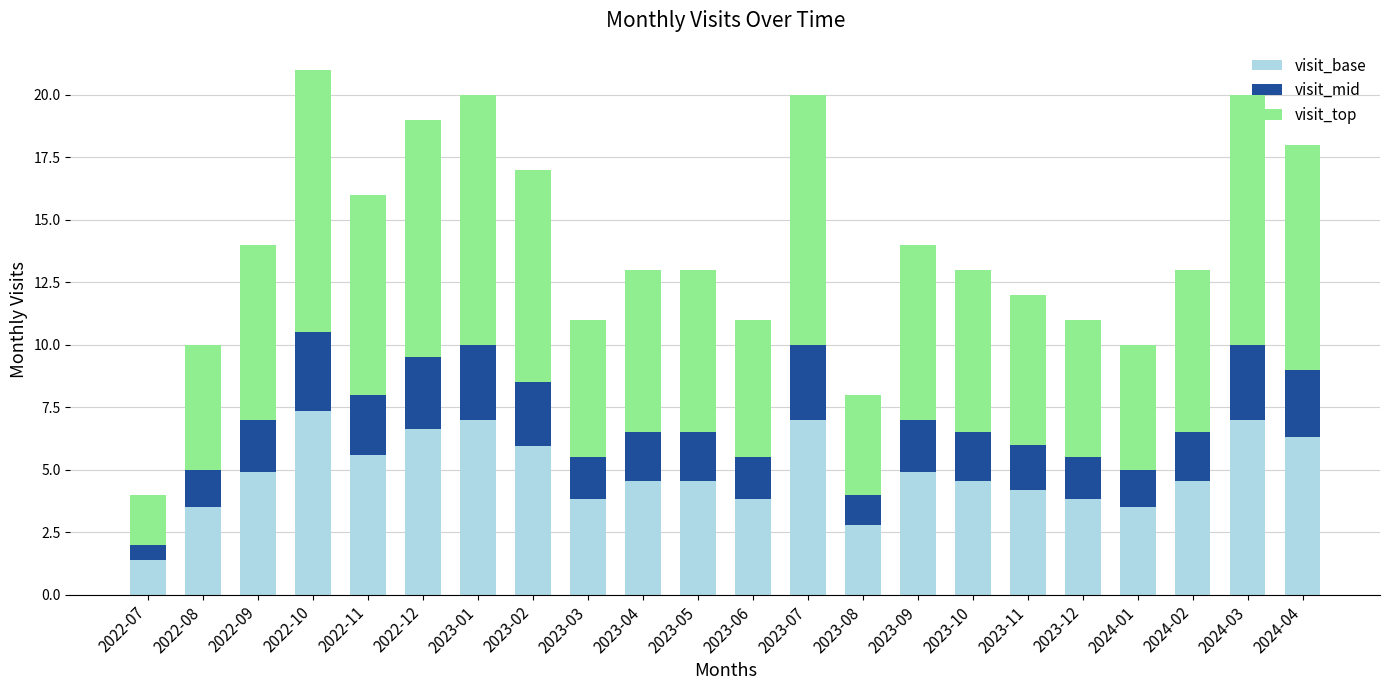

How many series are shown in this chart?

3